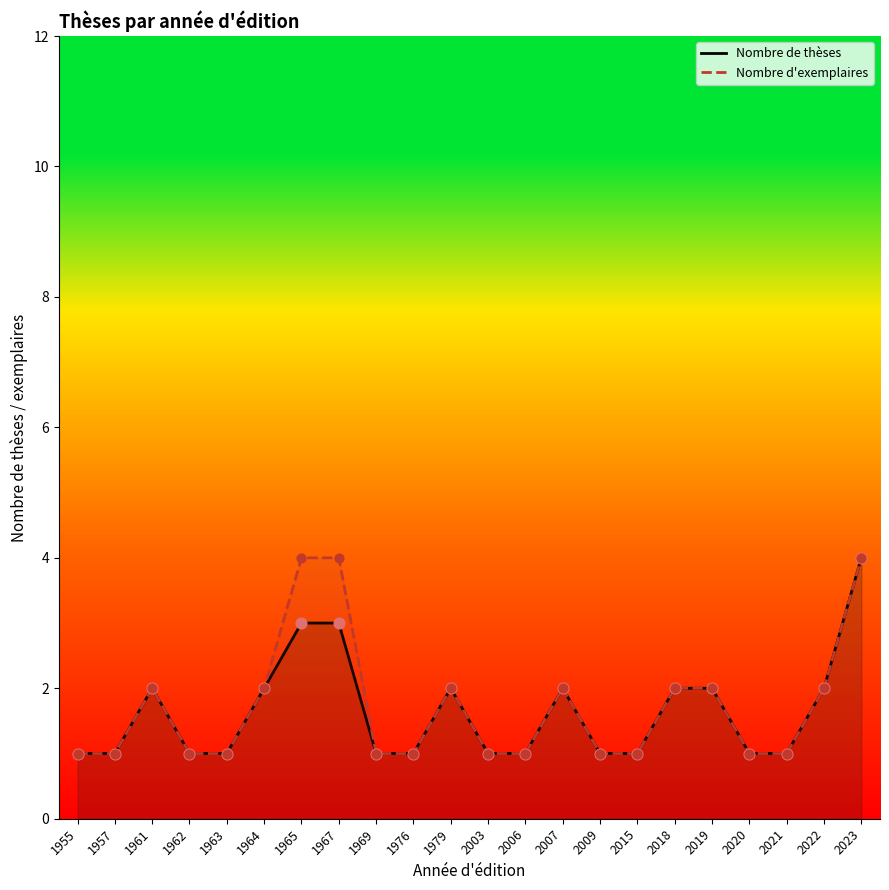

What is the total value across all series at 2020?

2